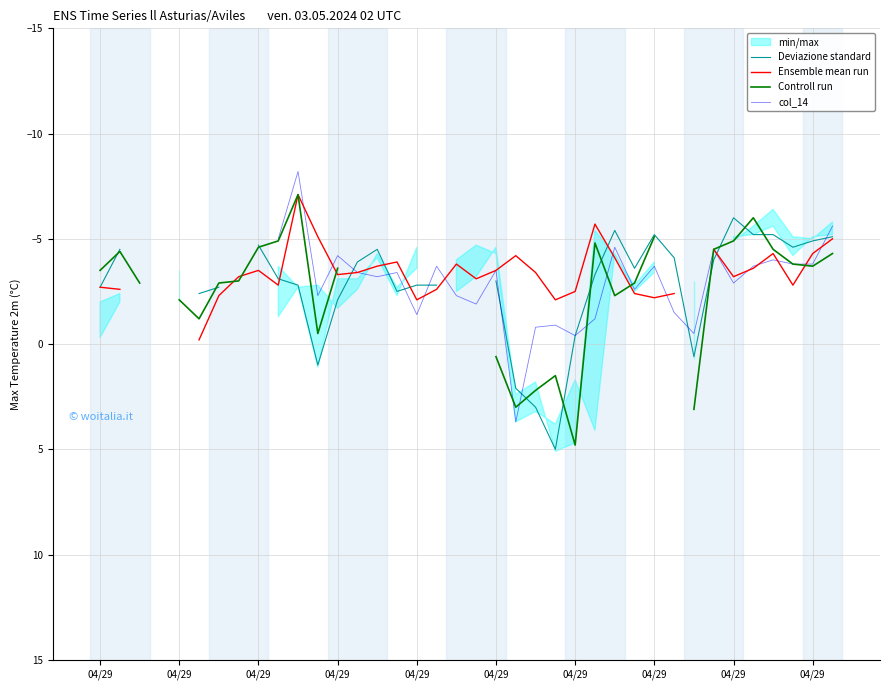

Which series has the largest range (max minus min)?

Controll run